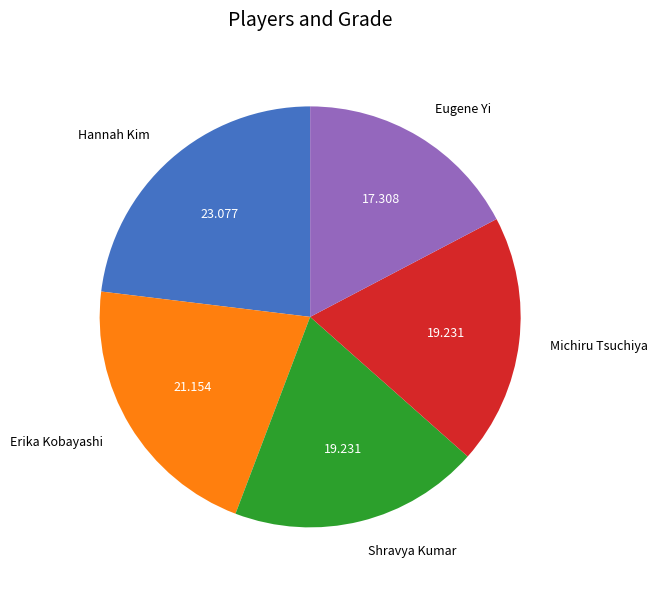

Count the number of slices in the pie.

5